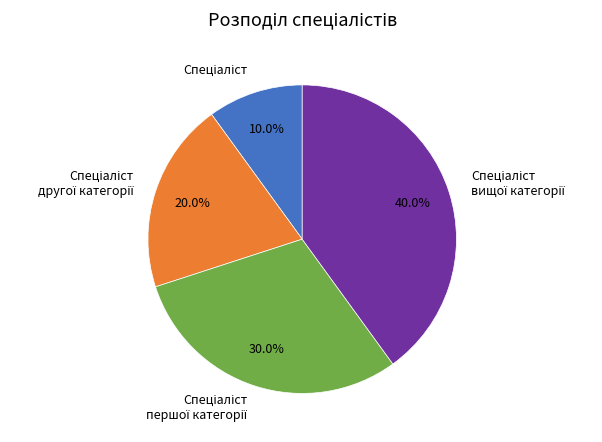

Is there a majority slice in this chart?

No